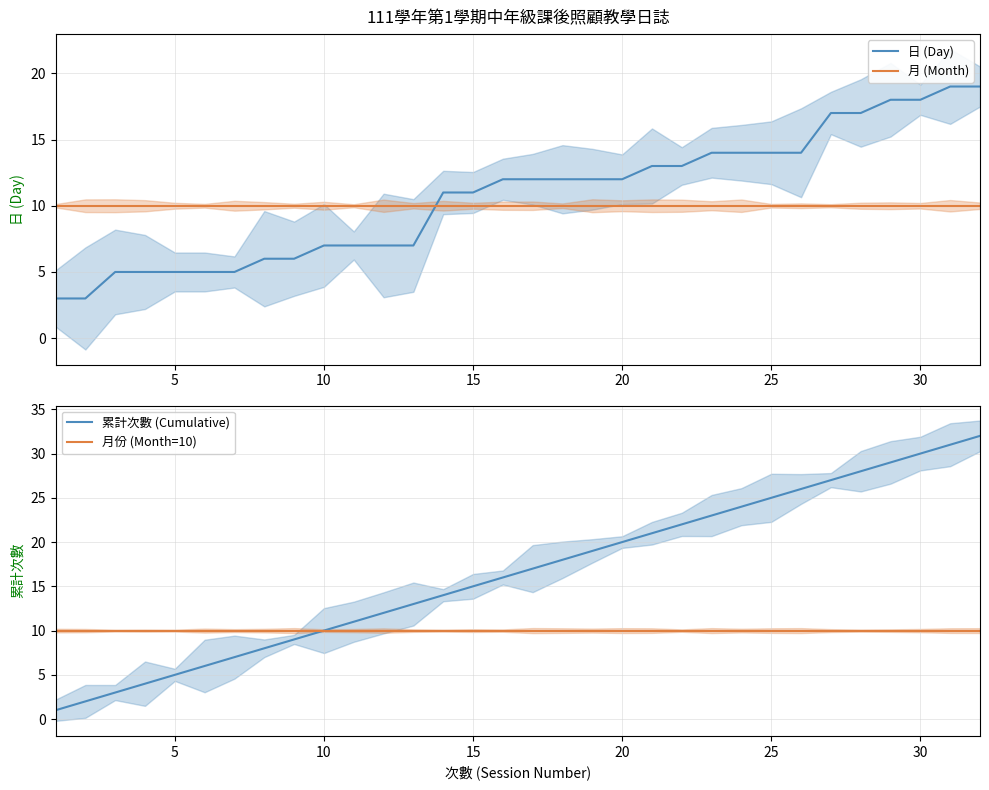

True or false: 月份 (Month=10) has more than 0 points higher than both neighbors.

False